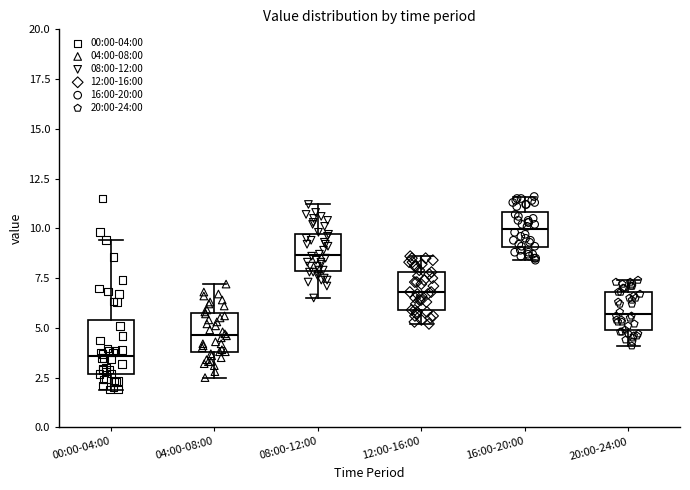

Reading left to right, read every box against the y-axis: the position of its median line, the range the box covers, and the ends of its whiskers. The values are not printed on the chart, so give them approximately, as read against the axis.

00:00-04:00: median 3.5, box 2.5 to 5.5, whiskers 2.0 to 9.5
04:00-08:00: median 4.5, box 4.0 to 5.5, whiskers 2.5 to 7.0
08:00-12:00: median 8.5, box 8.0 to 9.5, whiskers 6.5 to 11.0
12:00-16:00: median 7.0, box 6.0 to 8.0, whiskers 5.0 to 8.5
16:00-20:00: median 10.0, box 9.0 to 11.0, whiskers 8.5 to 11.5
20:00-24:00: median 5.5, box 5.0 to 7.0, whiskers 4.0 to 7.5